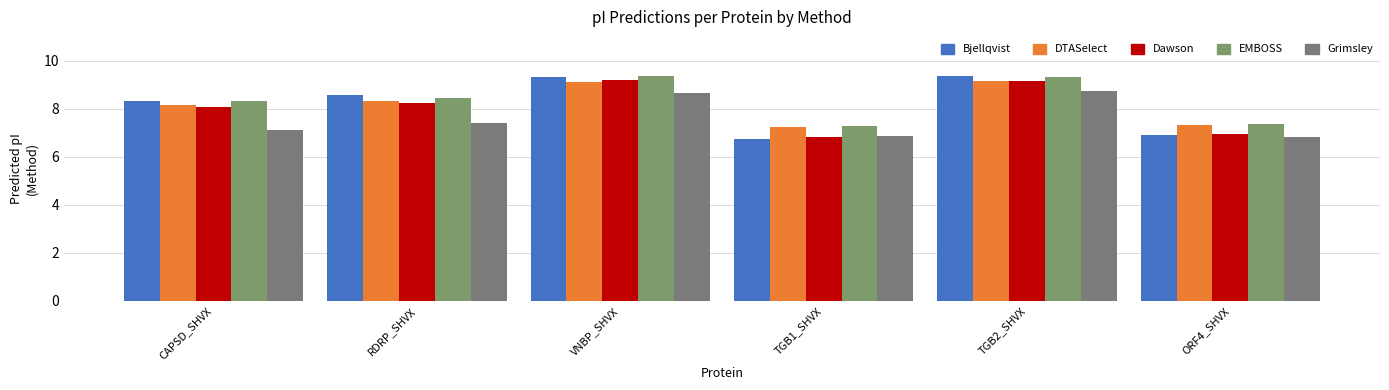

How many data points in Grimsley are above 7?

4